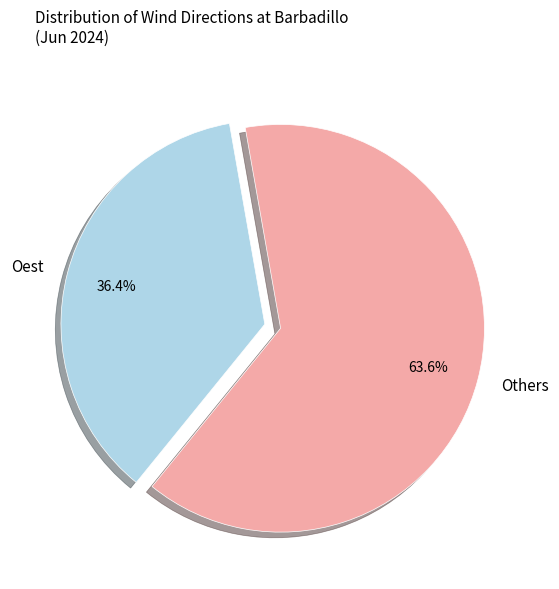

Which slice represents more than half of the pie?

Others